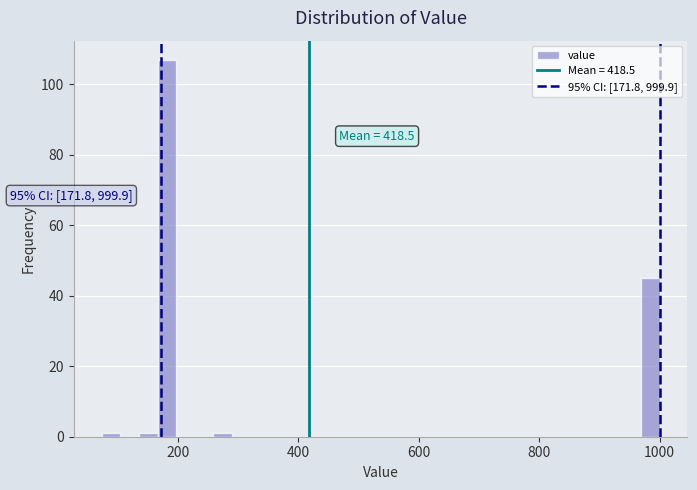

Read against the x-axis, roughly where is the centre of the tallest bar?

180